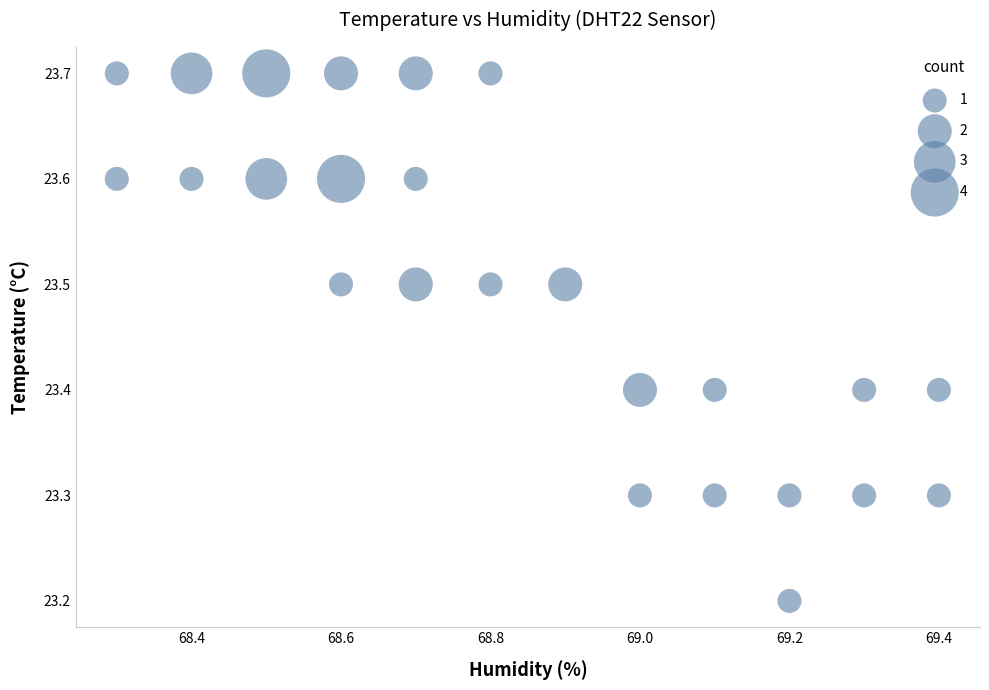

What Y value in the scatter plot is closest to 23?

23.2